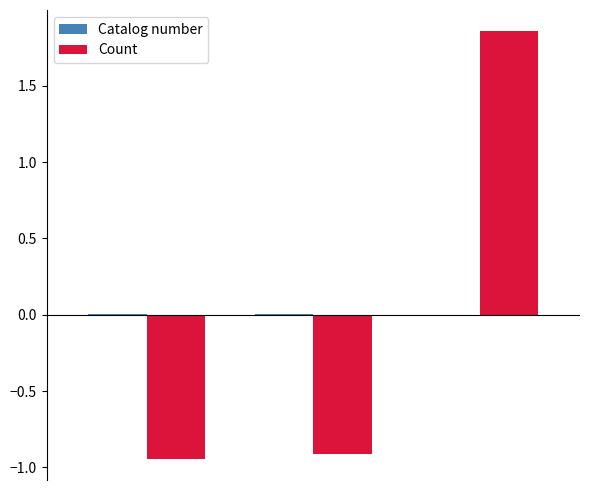

How many groups of bars are there?

3